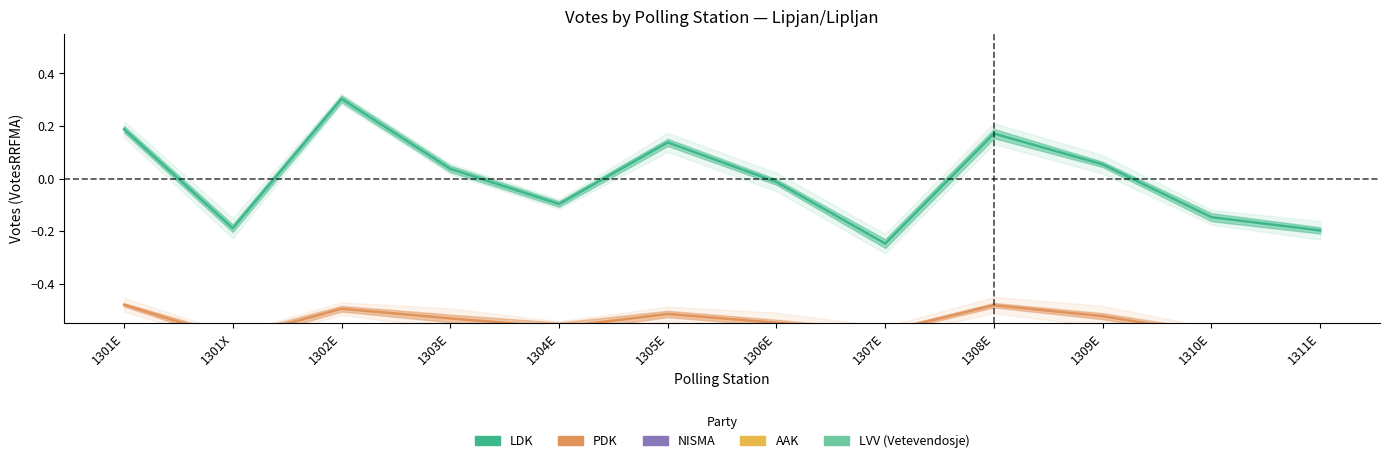

Rank the categories by PDK value from highest to lowest.

1301E, 1308E, 1302E, 1305E, 1309E, 1303E, 1306E, 1304E, 1307E, 1310E, 1301X, 1311E